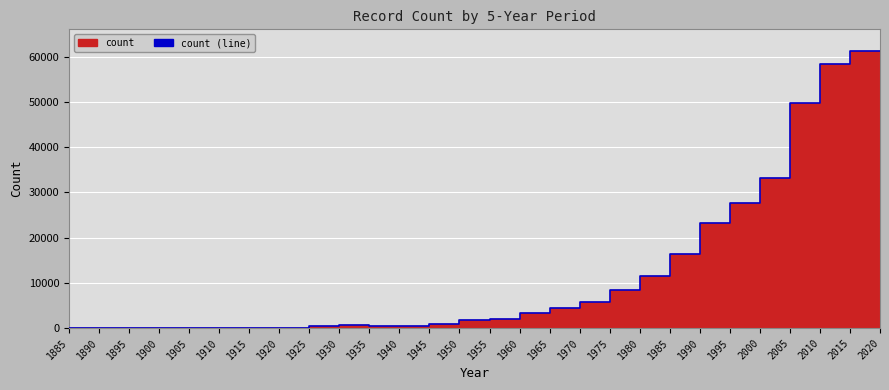

At which category does the chart reach its peak across all series?

2020